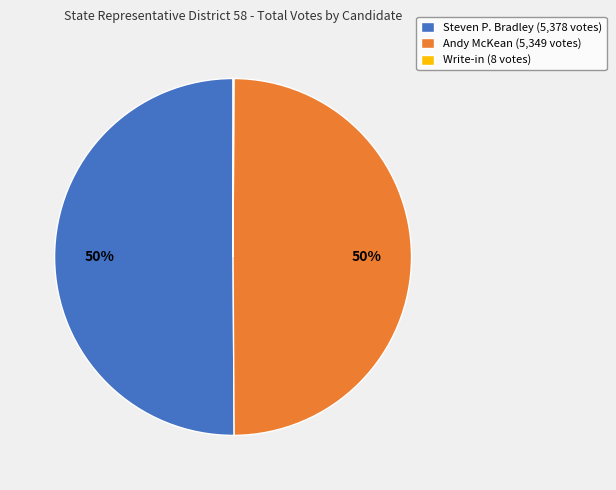

Combined, do Steven P. Bradley (5,378 votes) and Andy McKean (5,349 votes) account for over 50%?

Yes